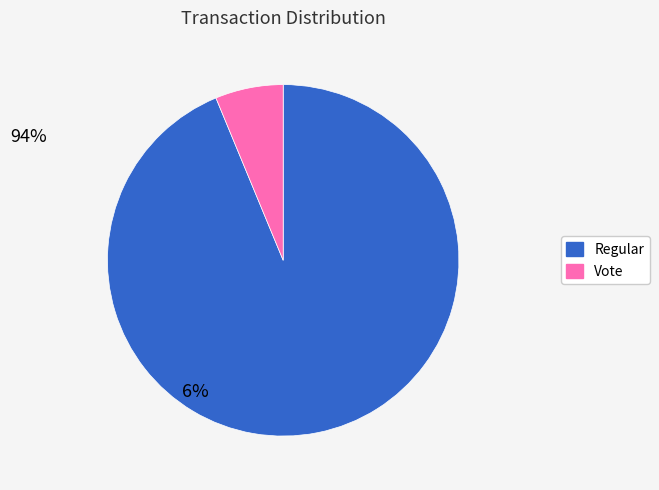

Does Regular account for over 50% of the chart?

Yes